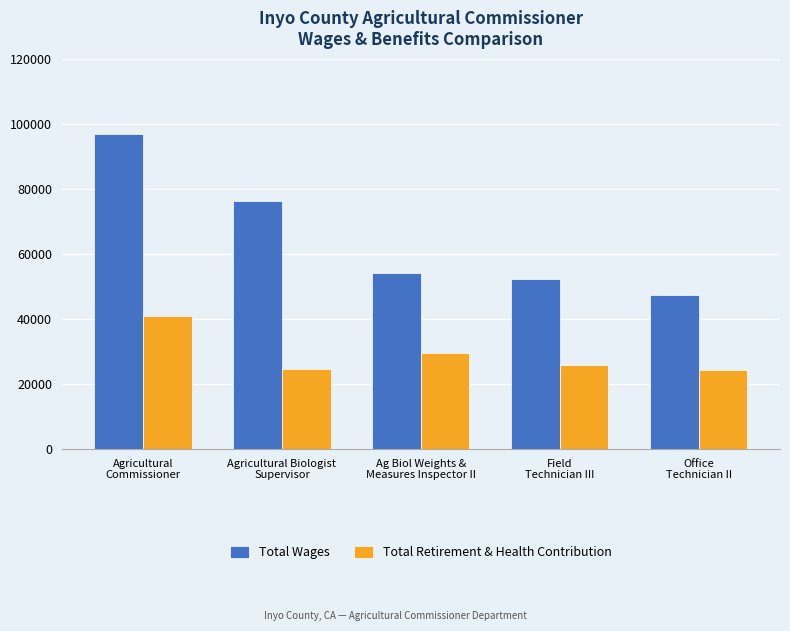

Which series has the largest total across all categories?

Total Wages